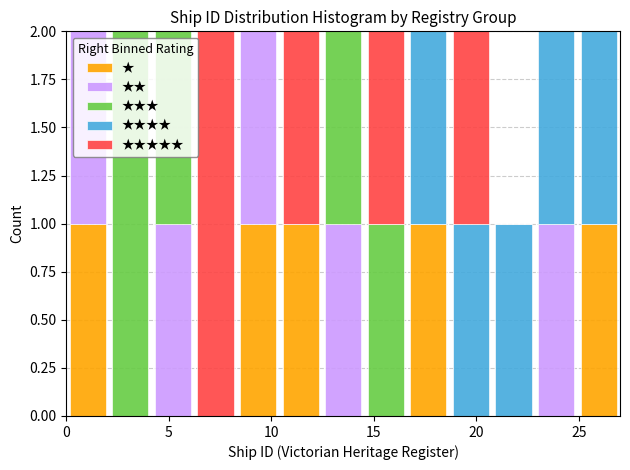

What is the total height of the stacked bar covering 10.5 to 12.5 on the x-axis? Neither the bar edges nor the heights are printed on the chart, so give them approximately, as read against the axes.

2